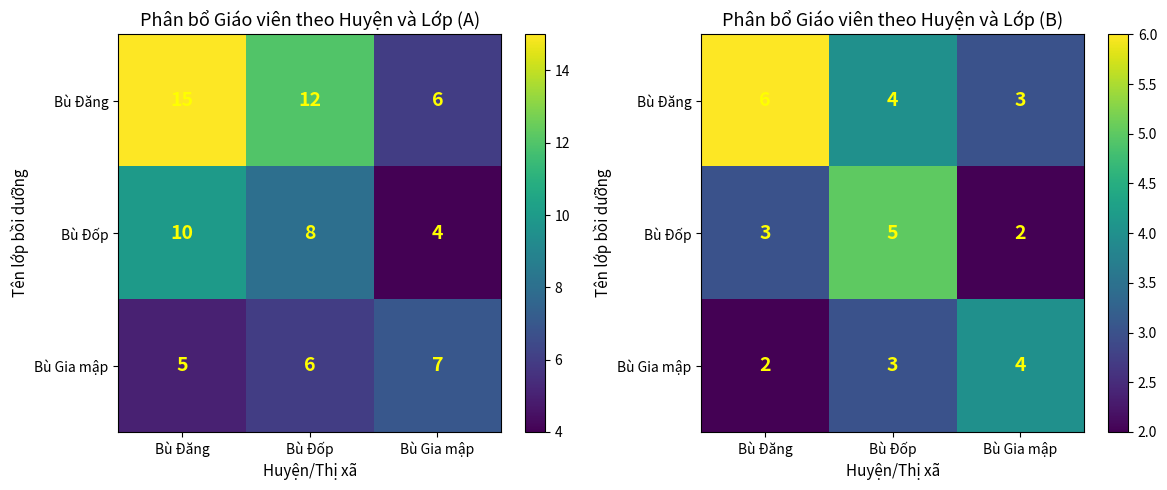

What is the minimum value shown in the chart?

2